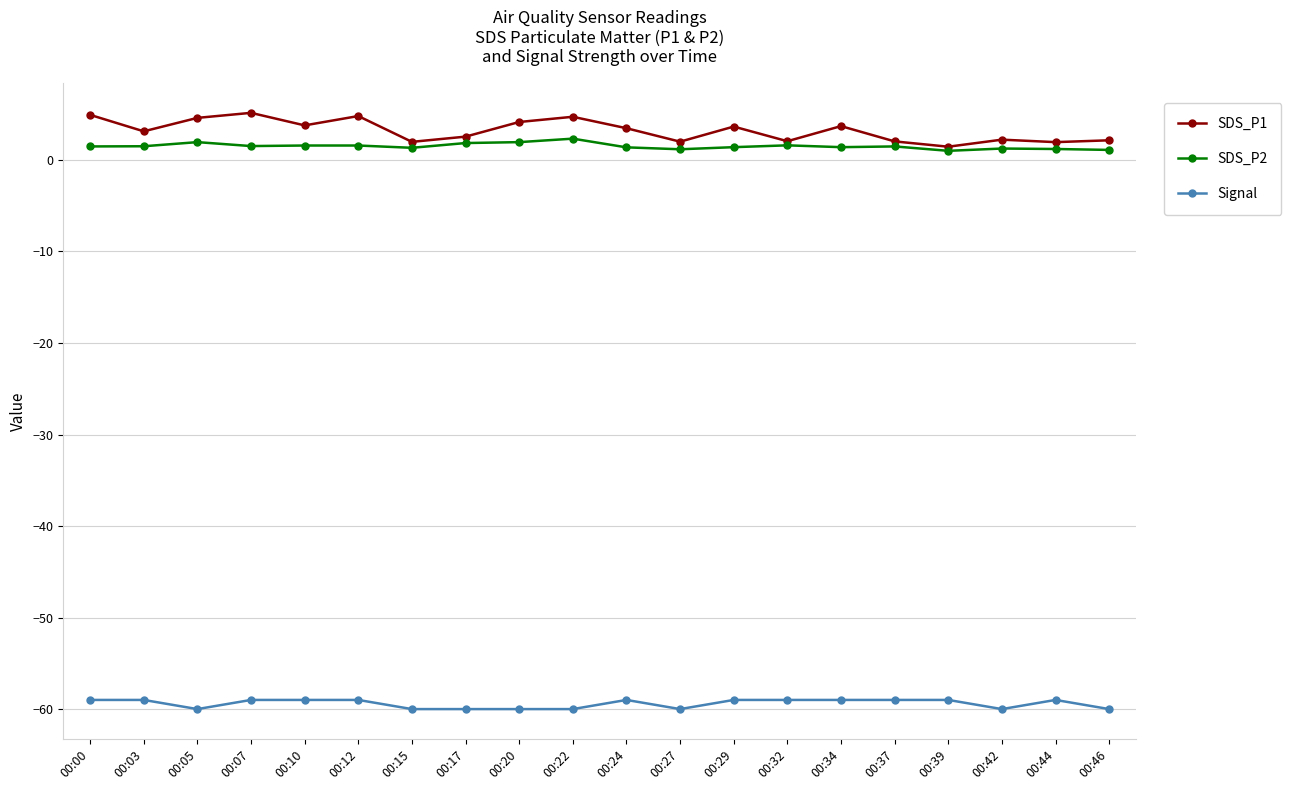

What is the greatest value displayed?

5.2